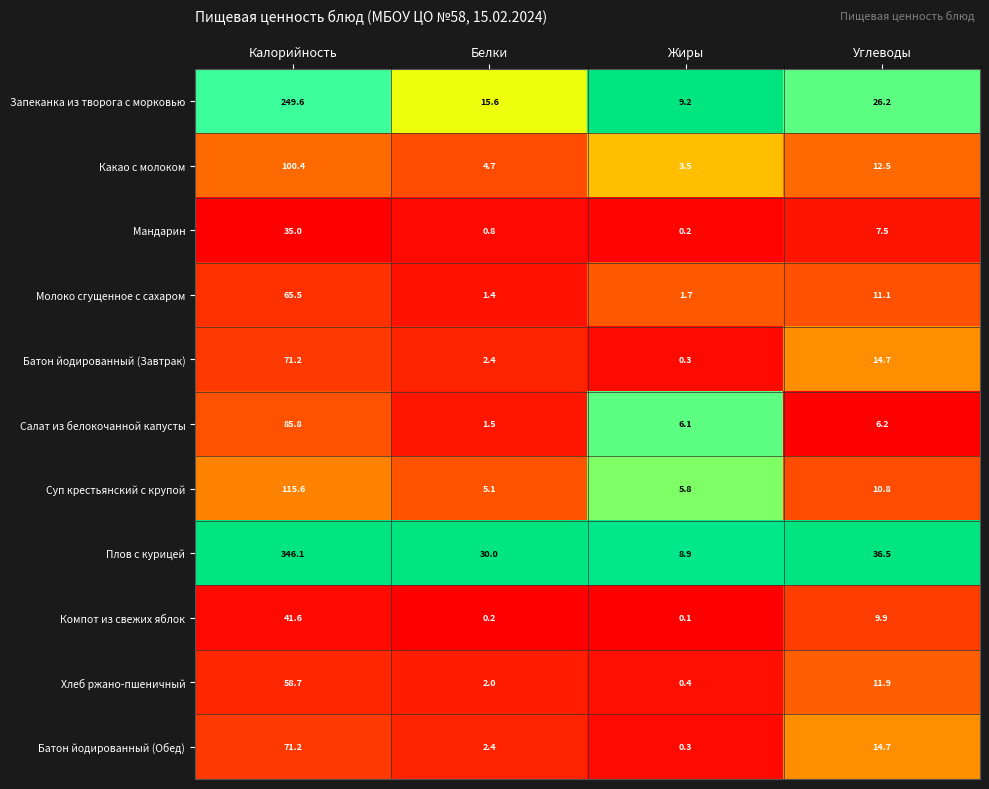

What is the difference between the Запеканка из творога с морковью values at Белки and Калорийность?

234.0